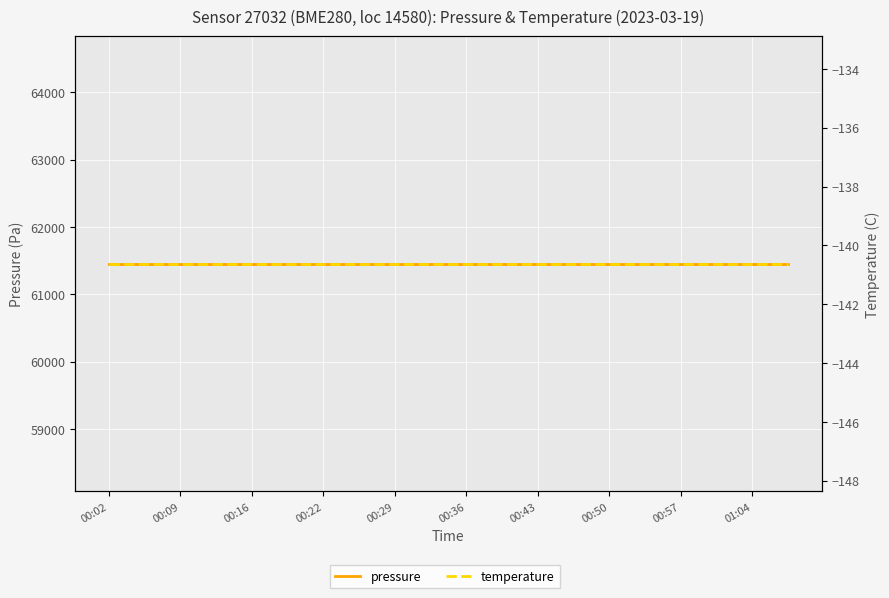

Is the value of pressure at 00:29 greater than the value of temperature at 13?

Yes